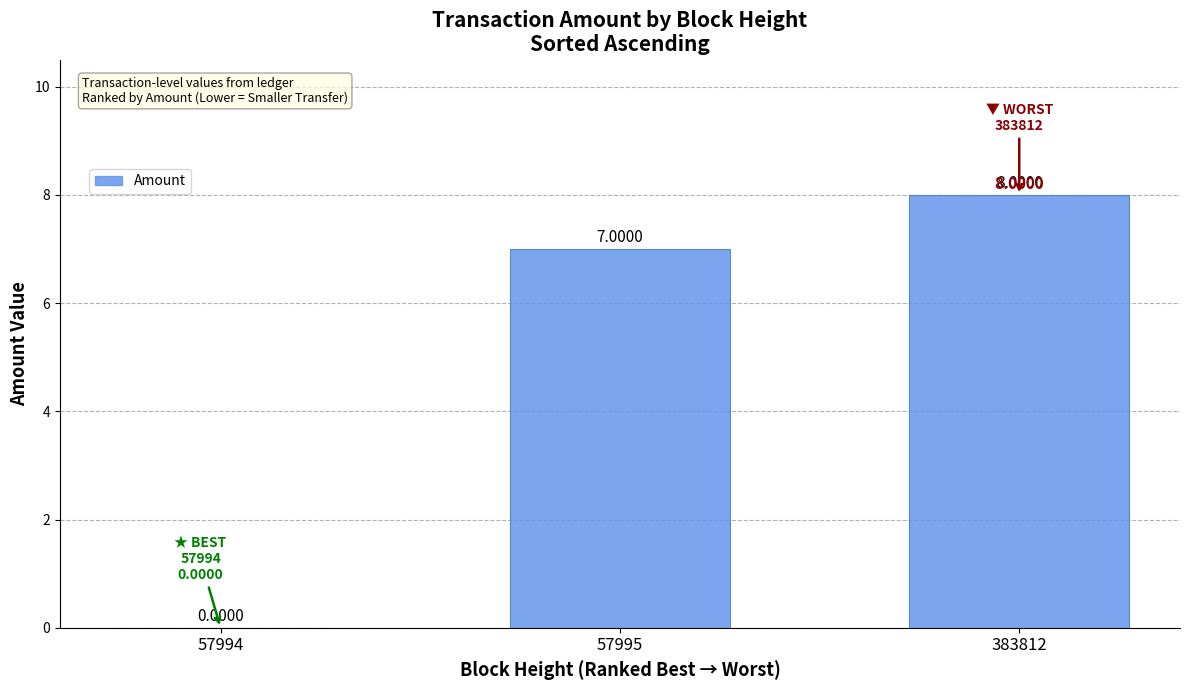

The chart shows a value of -3 at 57994. True or false?

False